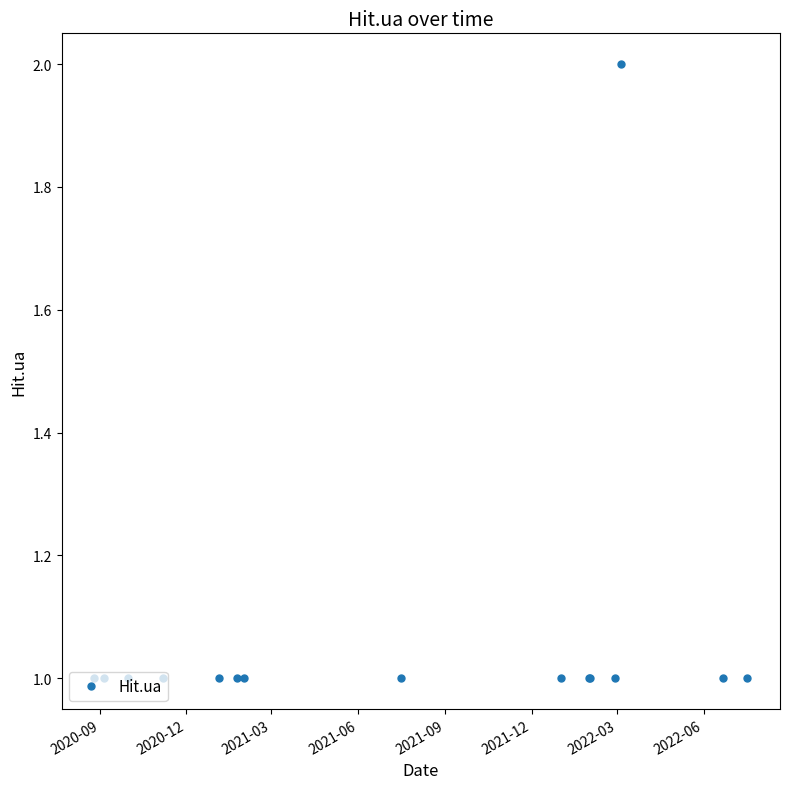

What is the value of the 15th point from the left?

1